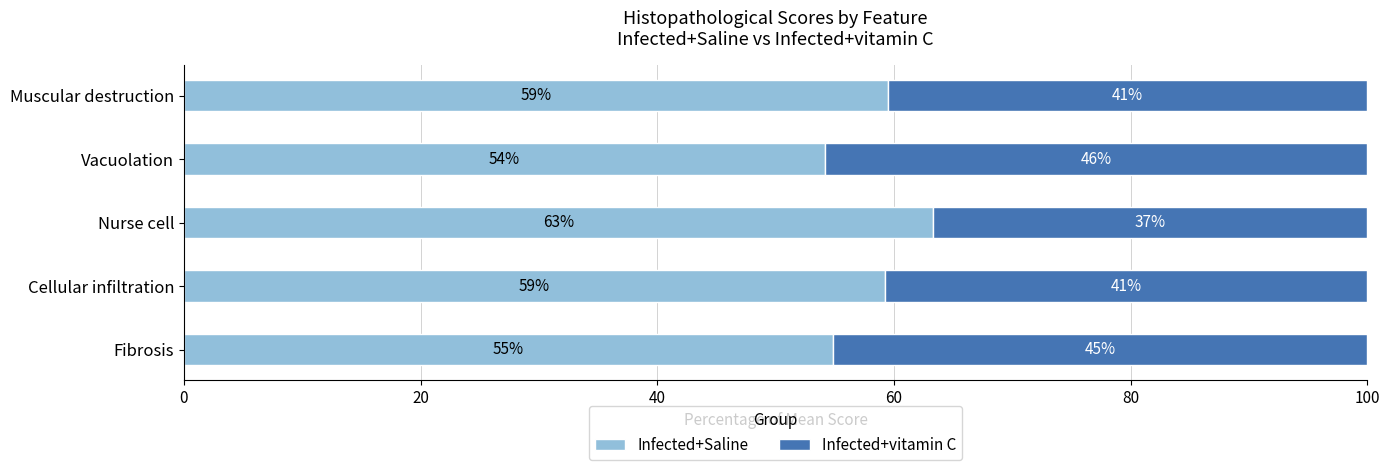

How many values in the Infected+Saline series are below 59?

2